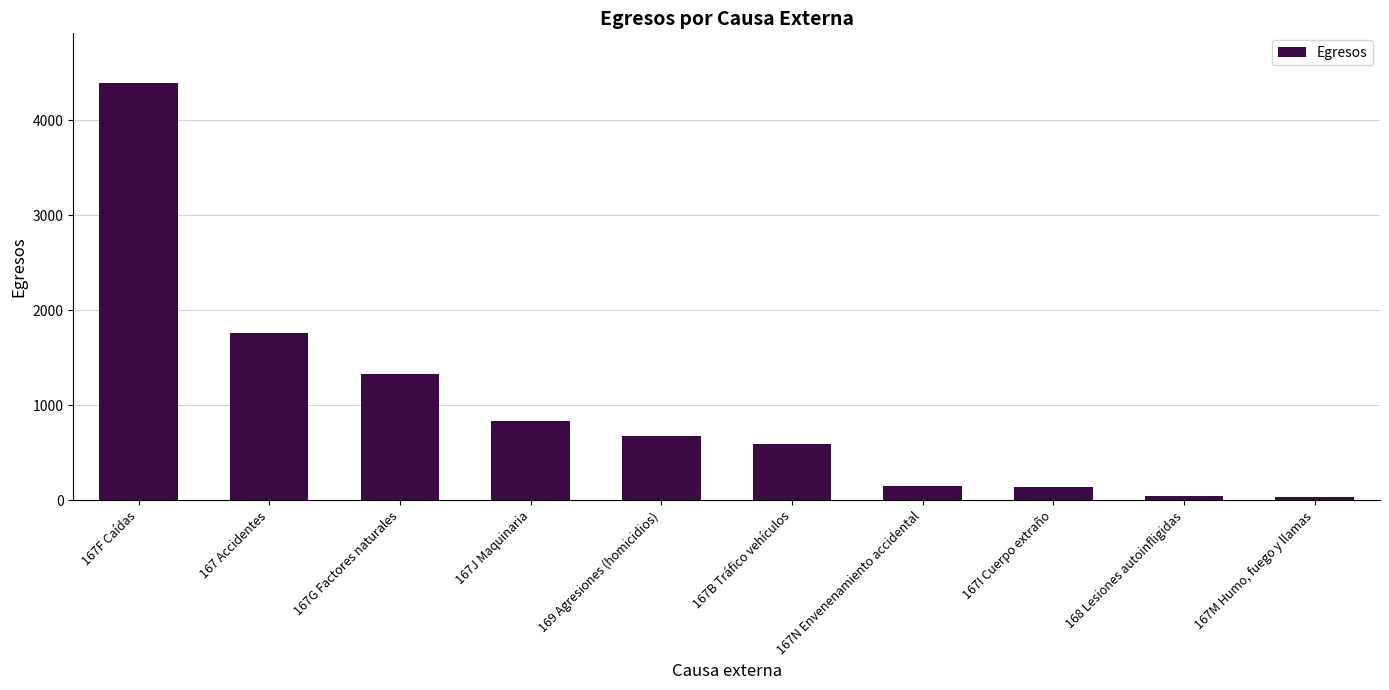

Between 167B Tráfico vehículos and 167 Accidentes, which is larger?

167 Accidentes